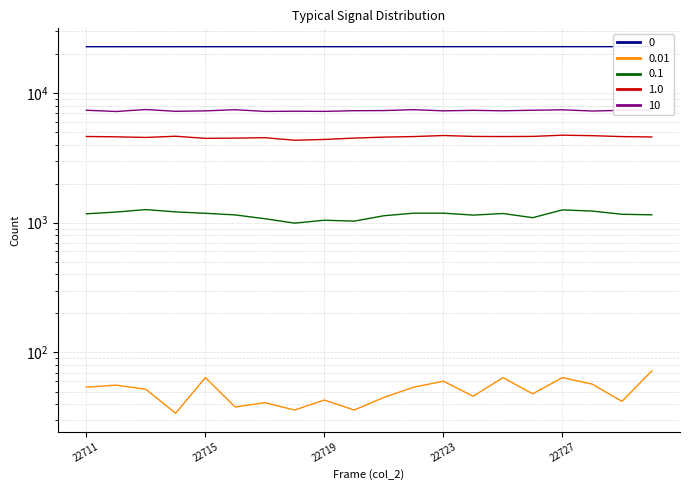

At which label does 10 reach its minimum?

22712